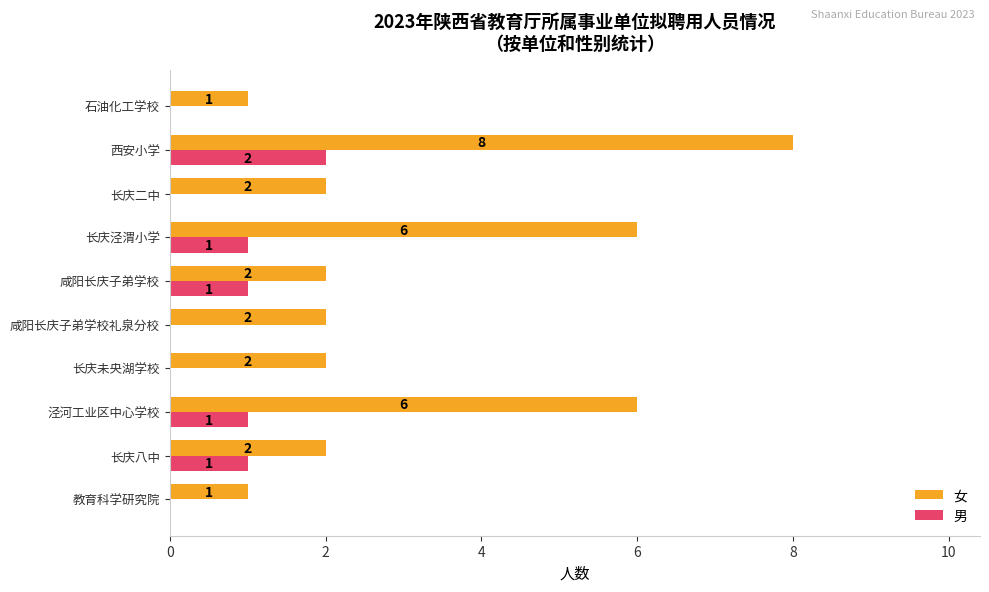

What are all the series names shown in the legend?

女, 男